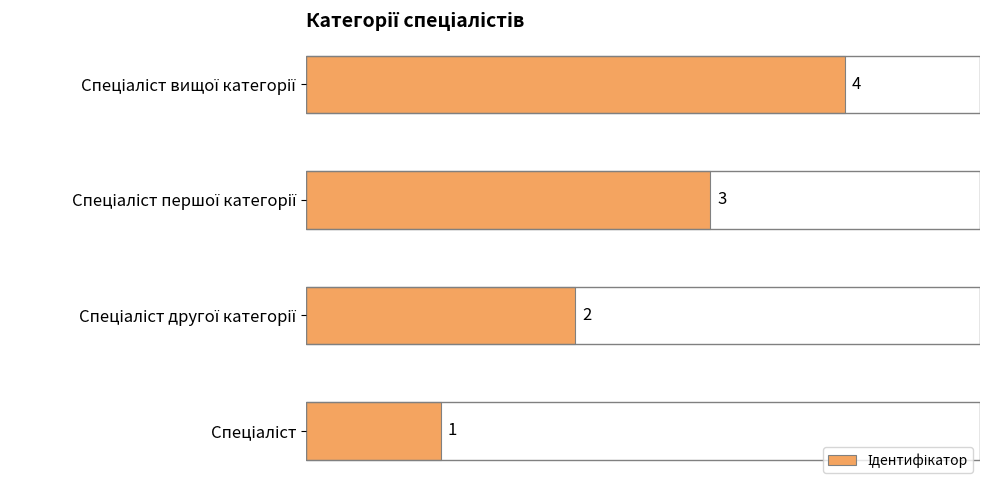

How many data points does each series have?

4